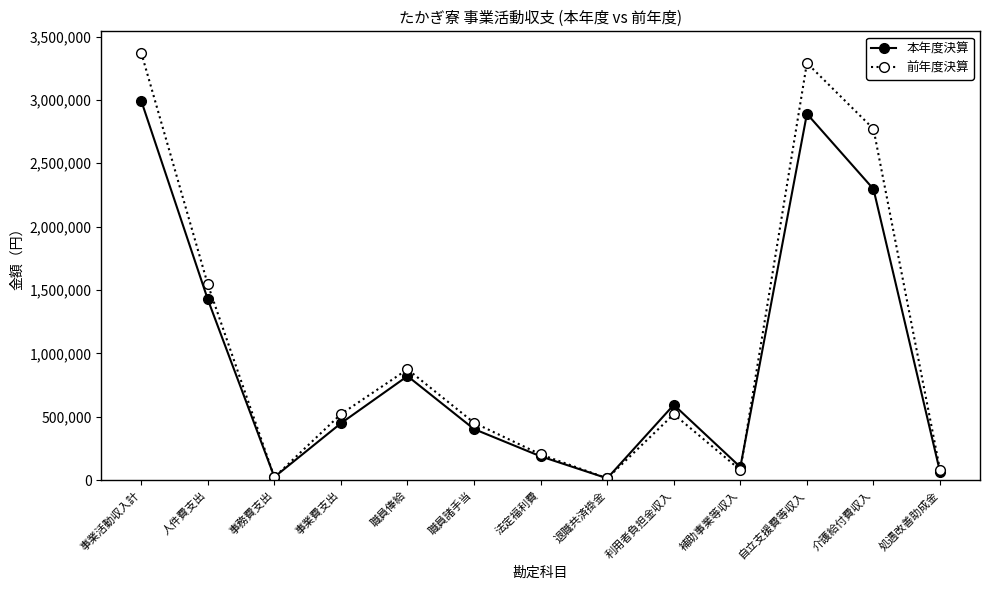

At which category does 前年度決算 reach its first local valley?

事務費支出